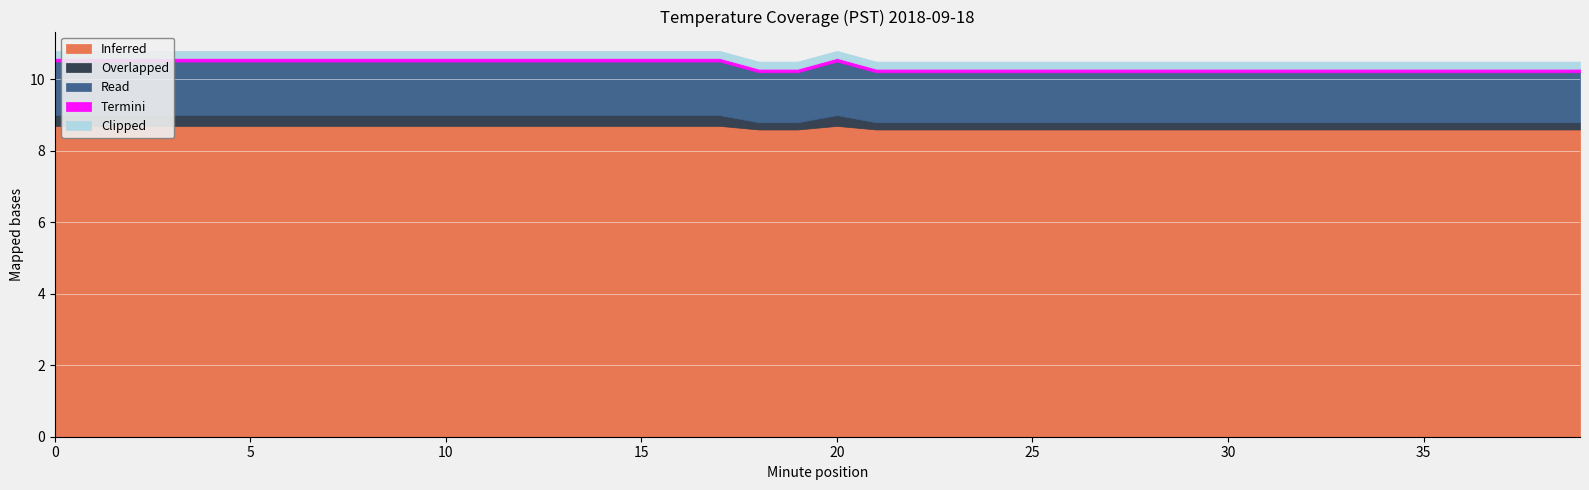

Rank the series at 12 from lowest to highest value.

Termini, Clipped, Overlapped, Read, Inferred